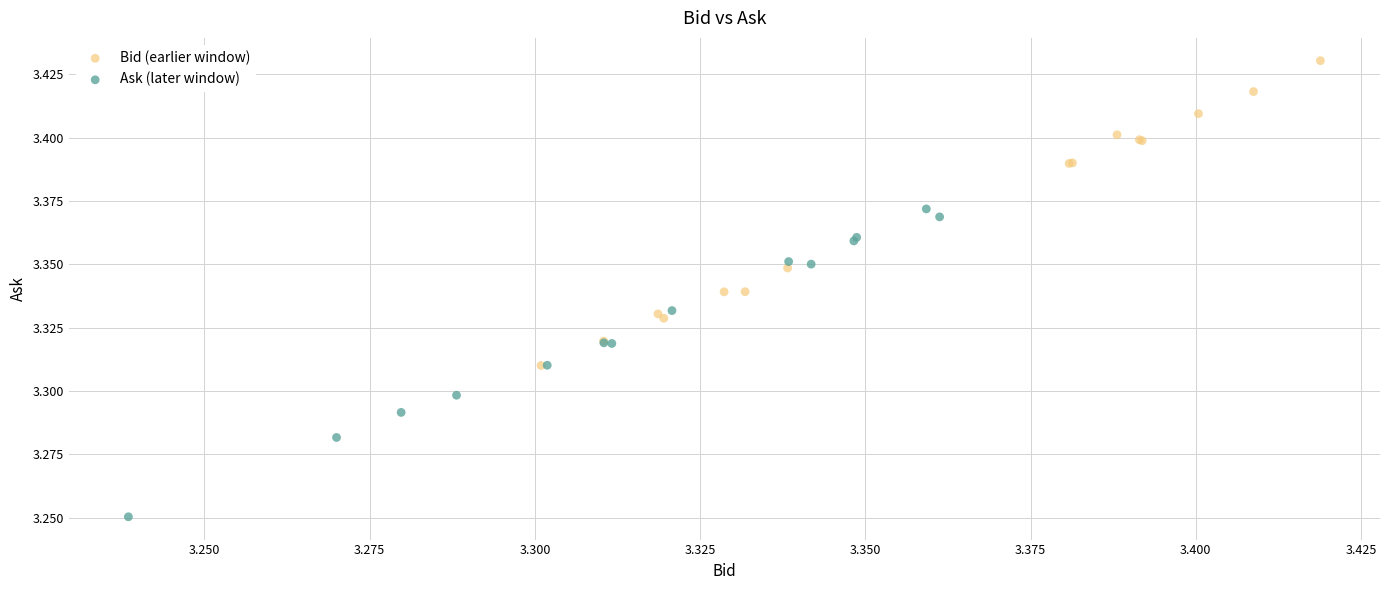

Which series contains the lowest Y value?

Ask (later window)